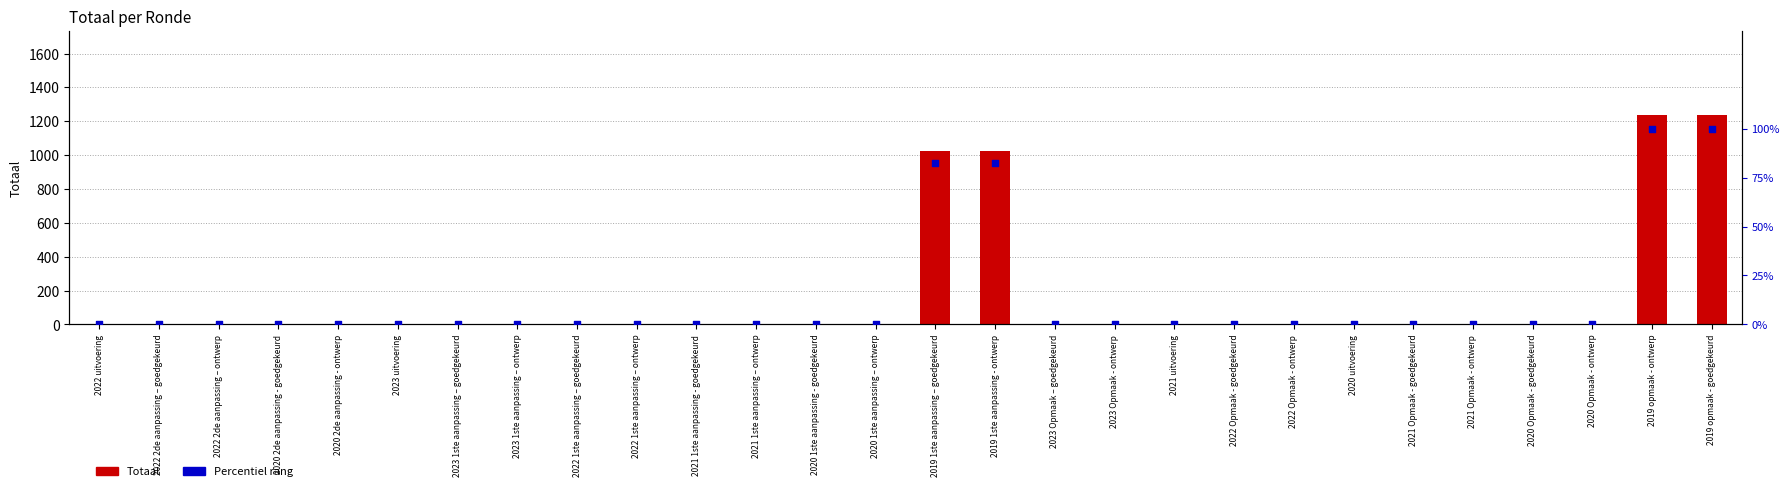

At how many categories does at least one series exceed 684?

4